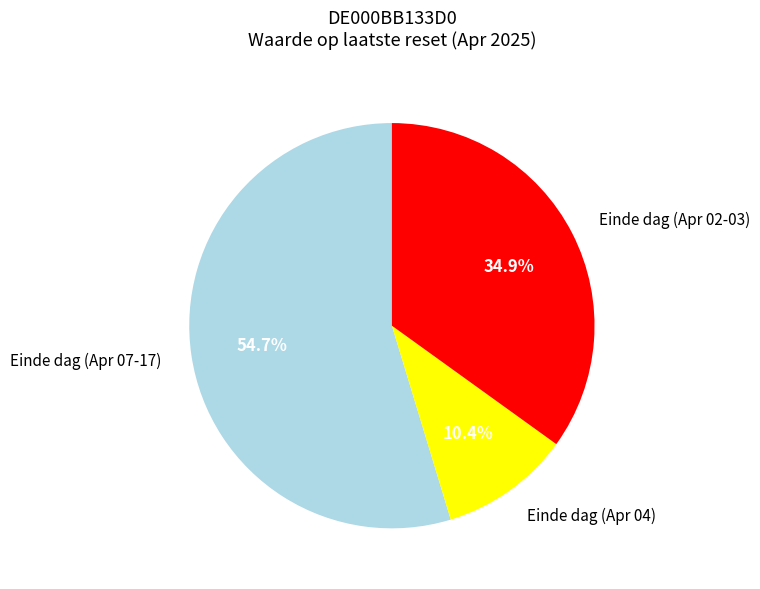

Rank the categories by value from highest to lowest.

Einde dag (Apr 07-17), Einde dag (Apr 02-03), Einde dag (Apr 04)